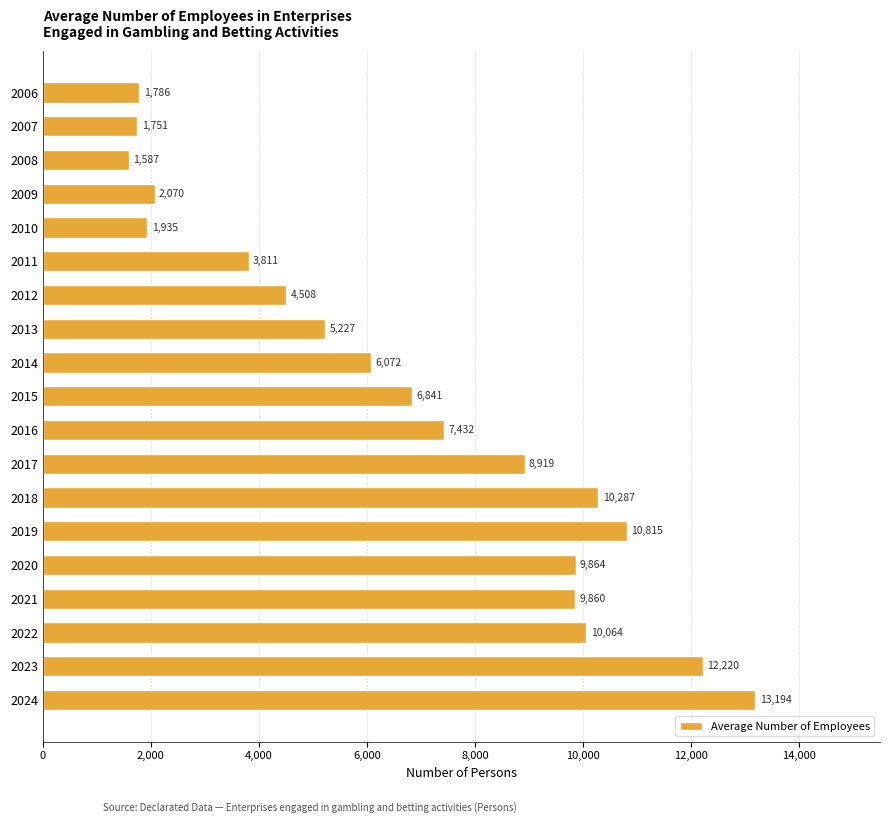

Reading bottom to top, extract all data points from this chart.

2024=13194	2023=12220	2022=10064	2021=9860	2020=9864	2019=10815	2018=10287	2017=8919	2016=7432	2015=6841	2014=6072	2013=5227	2012=4508	2011=3811	2010=1935	2009=2070	2008=1587	2007=1751	2006=1786